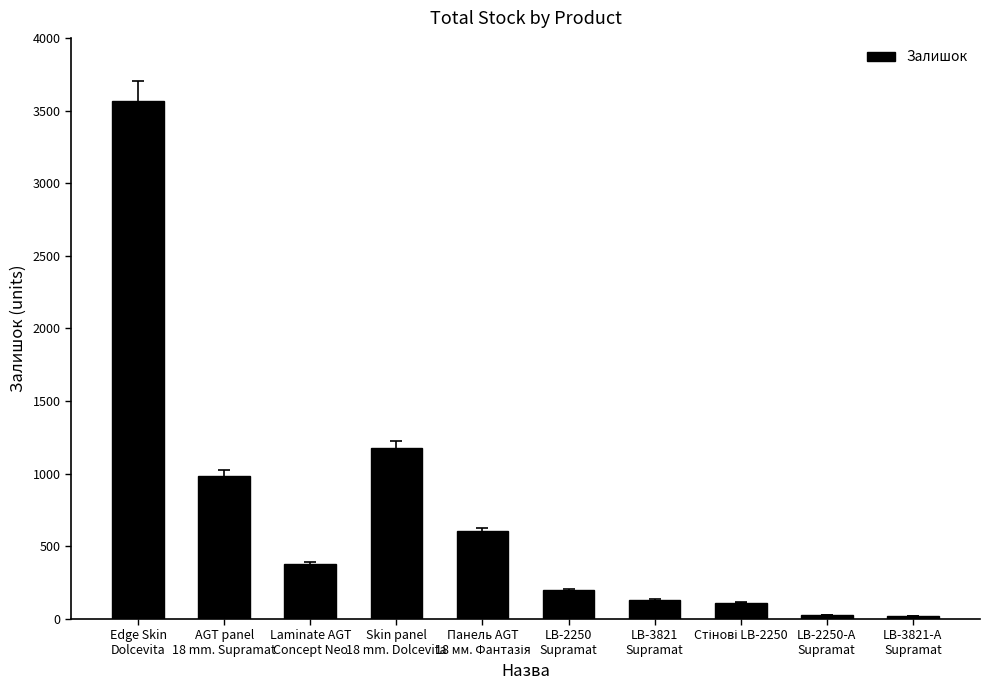

Approximately how many times larger is the value at LB-2250
Supramat compared to AGT panel
18 mm. Supramat?

0.2